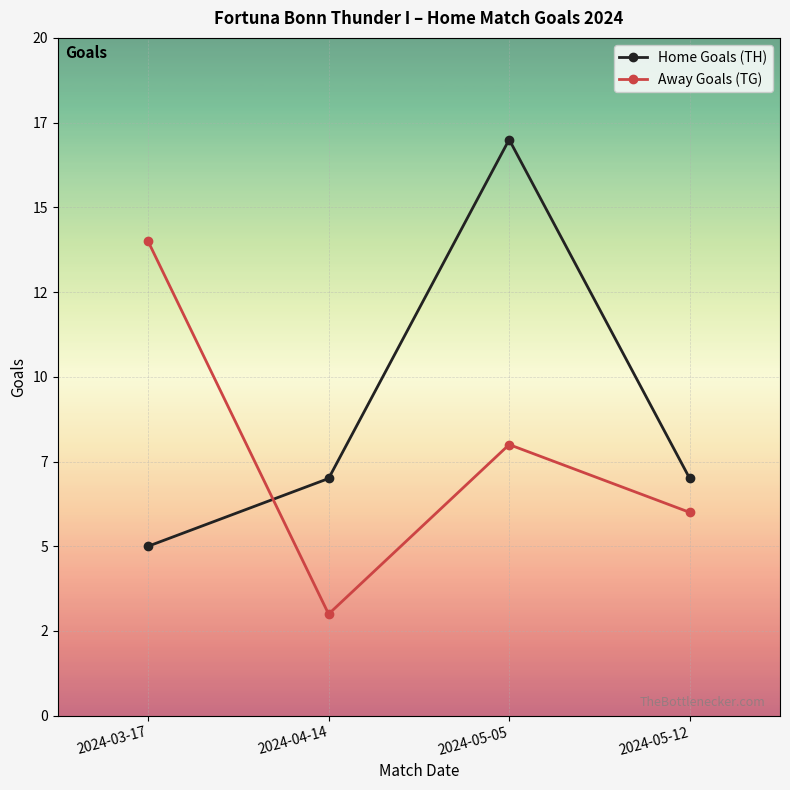

List the labels in order of Away Goals (TG) value, largest first.

2024-03-17, 2024-05-05, 2024-05-12, 2024-04-14